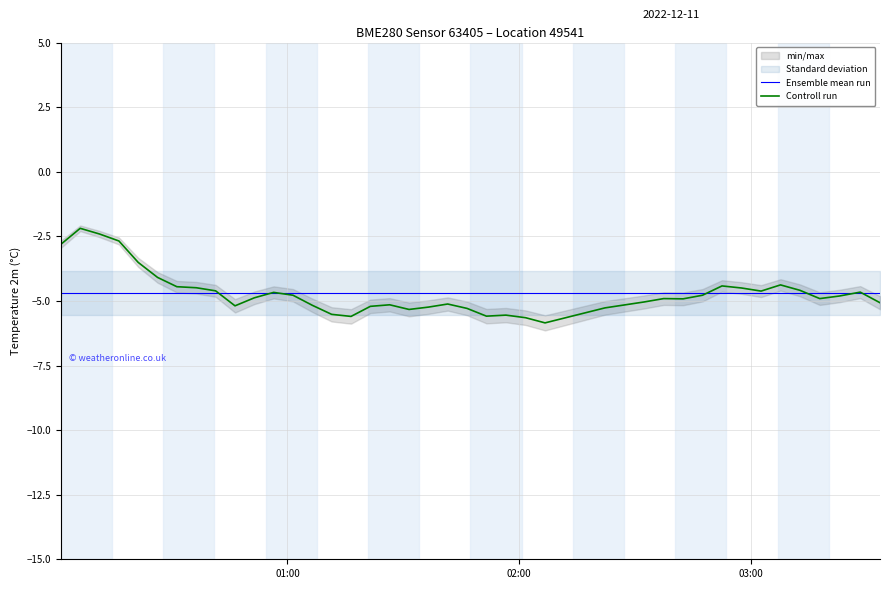

What is the maximum value for Controll run?

-2.2